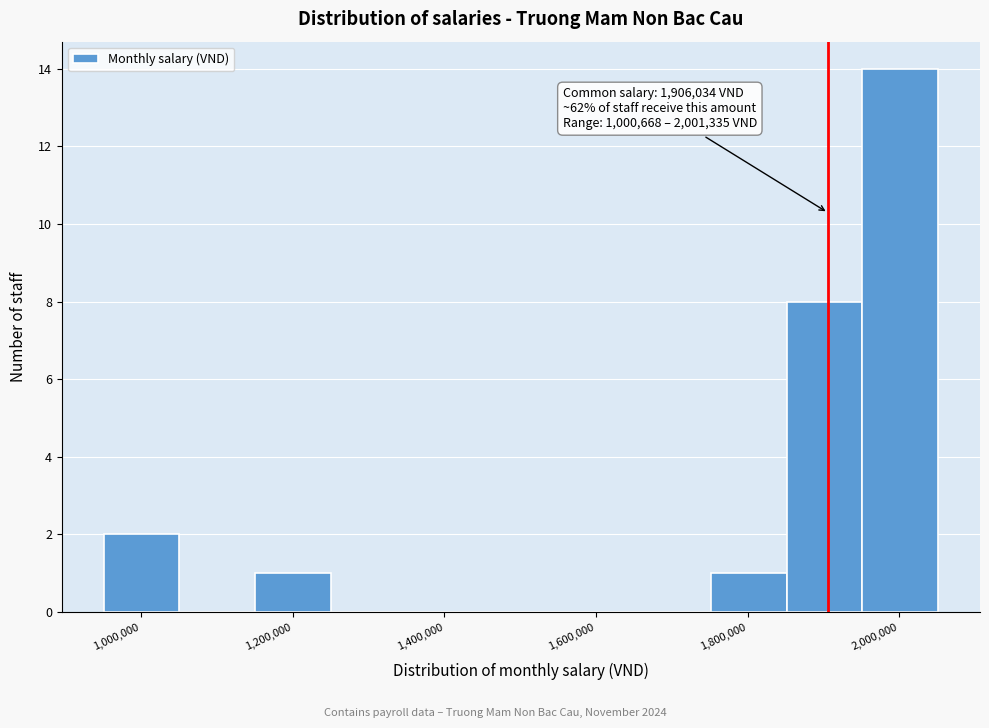

Which range on the x-axis has the tallest bar?

1960000 to 2060000